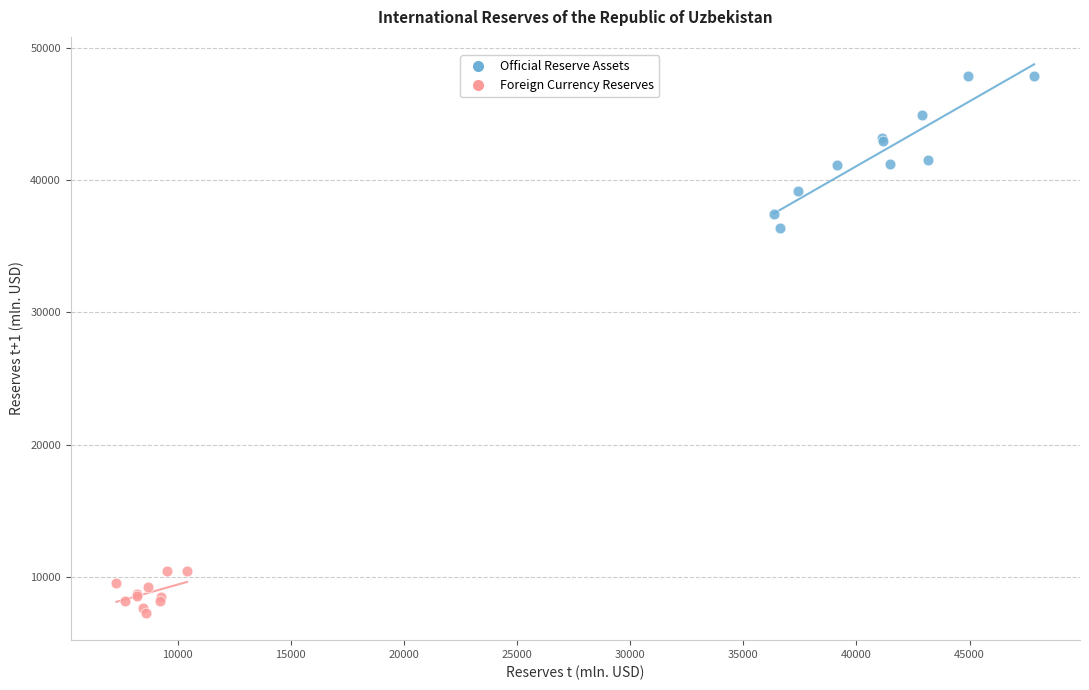

Which series contains the highest Y value?

Official Reserve Assets